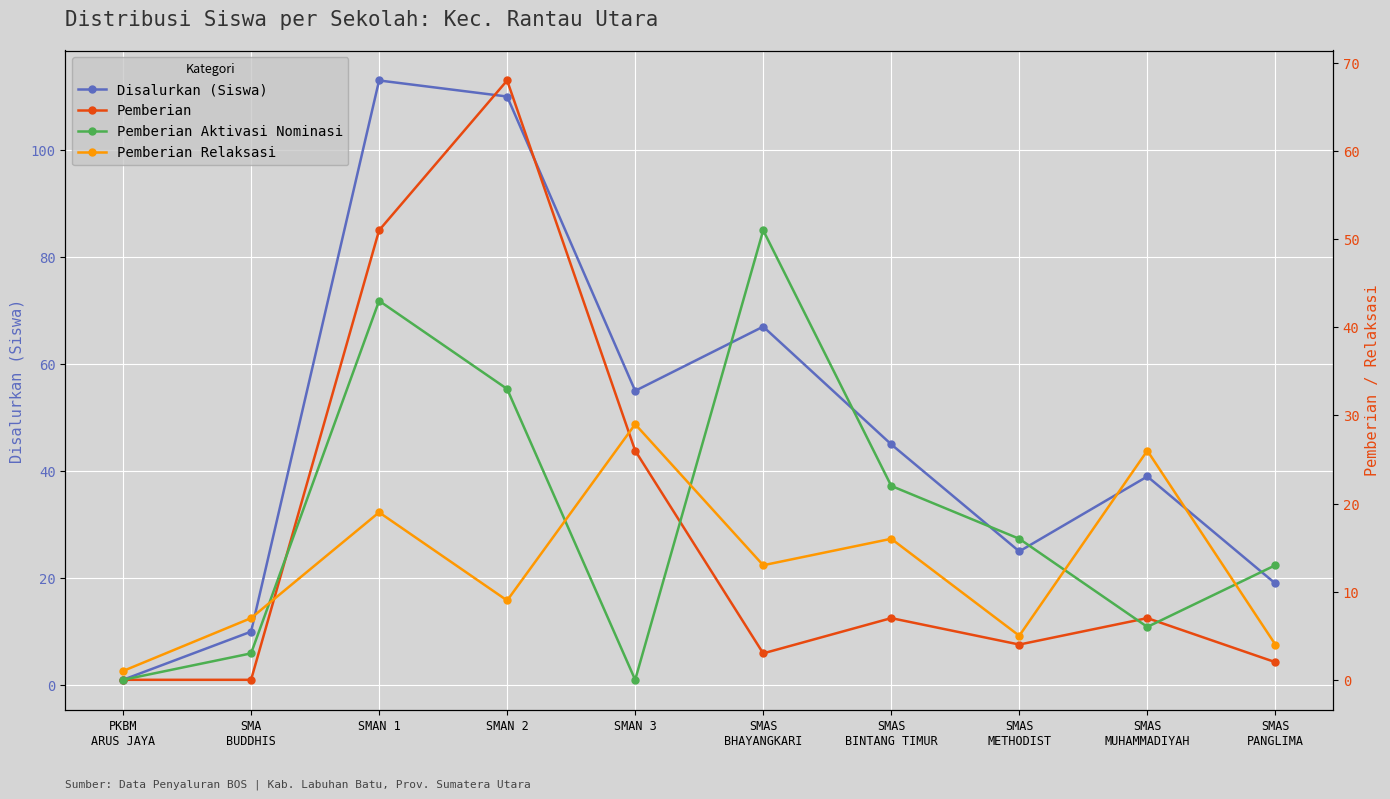

What is the sum of the Disalurkan (Siswa) values at SMAS
METHODIST and SMAS
BINTANG TIMUR?

70